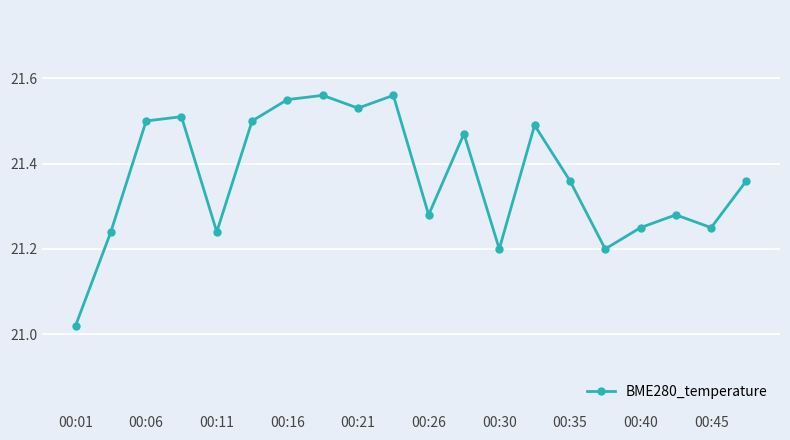

What is the difference between the maximum and minimum values?

0.5